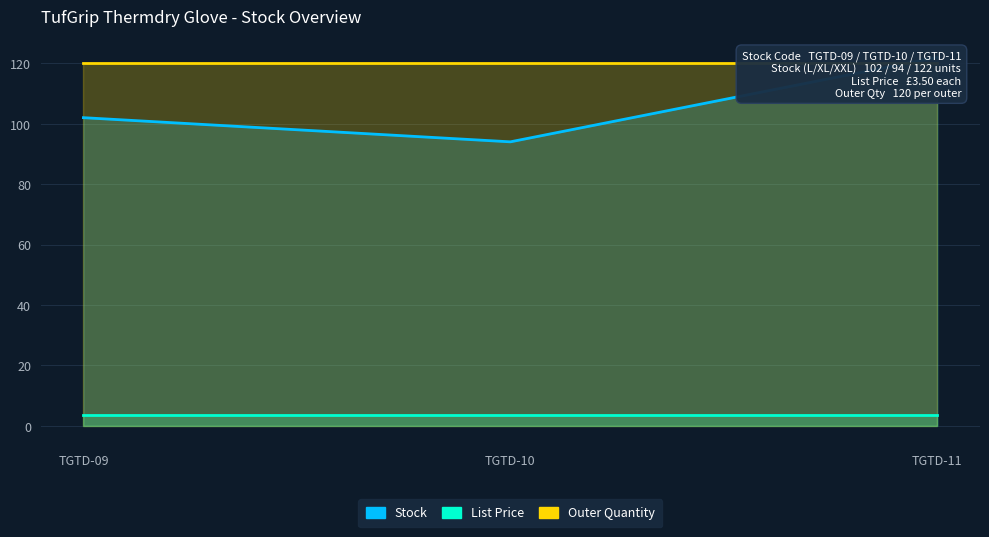

Which has a higher value, TGTD-10 or TGTD-11?

TGTD-11